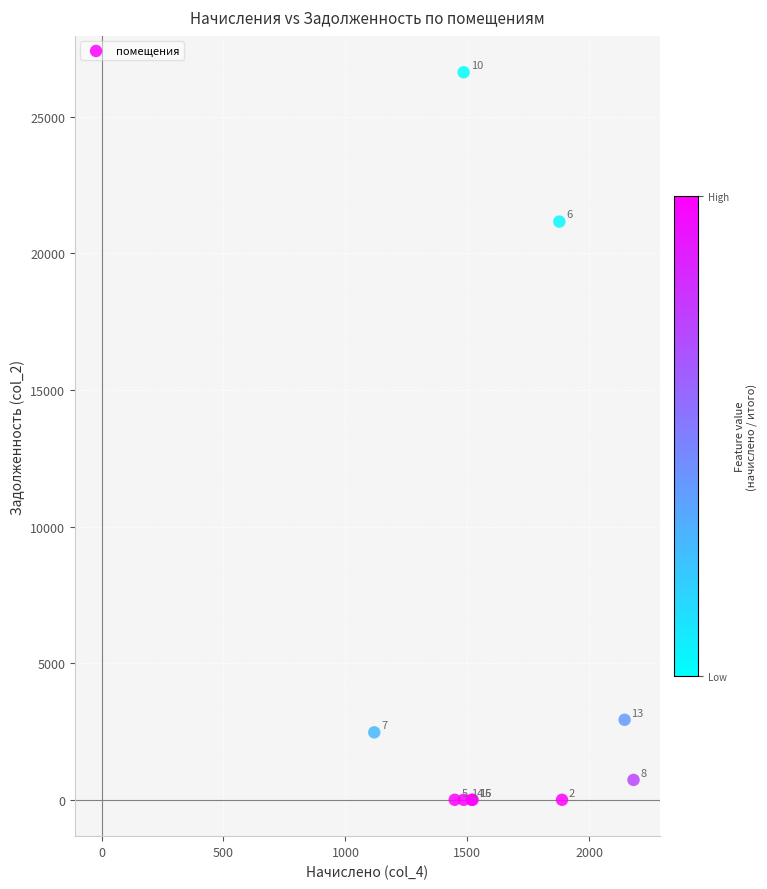

What Y value in the scatter plot is closest to 13312?

21160.0